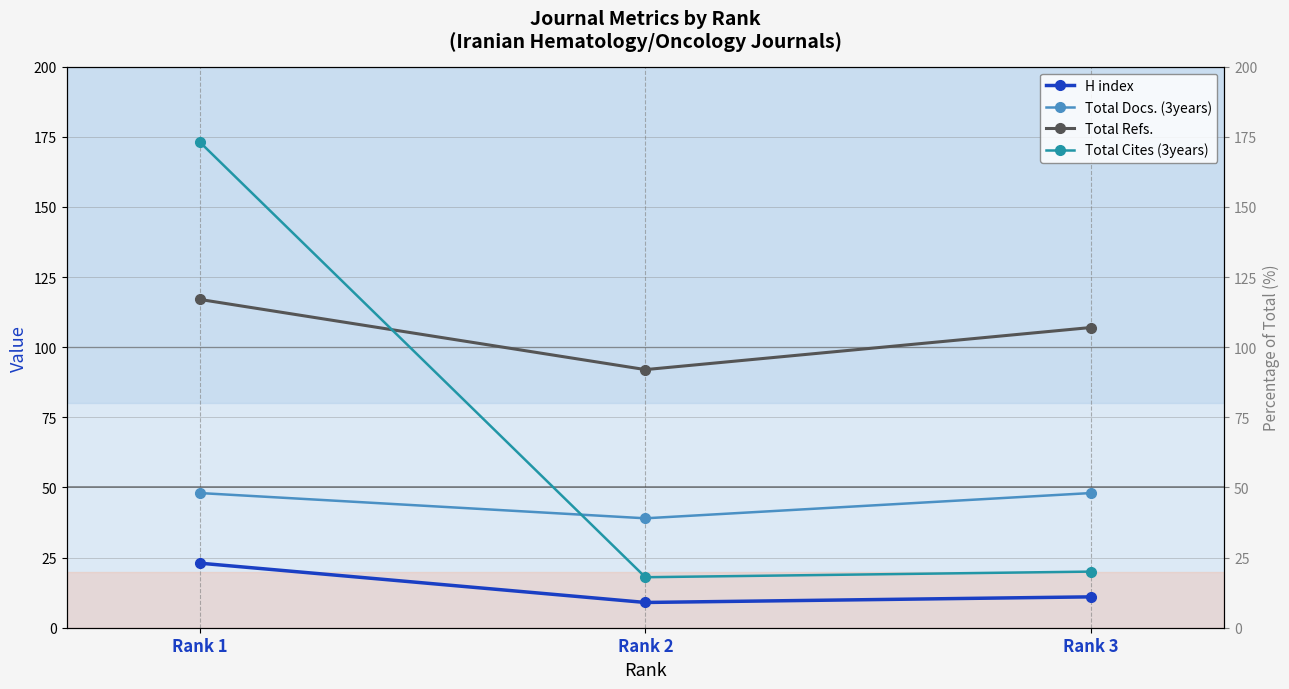

Reading left to right, transcribe all the data shown in this chart.

H index: 23	9	11
Total Docs. (3years): 48	39	48
Total Refs.: 117	92	107
Total Cites (3years): 173	18	20